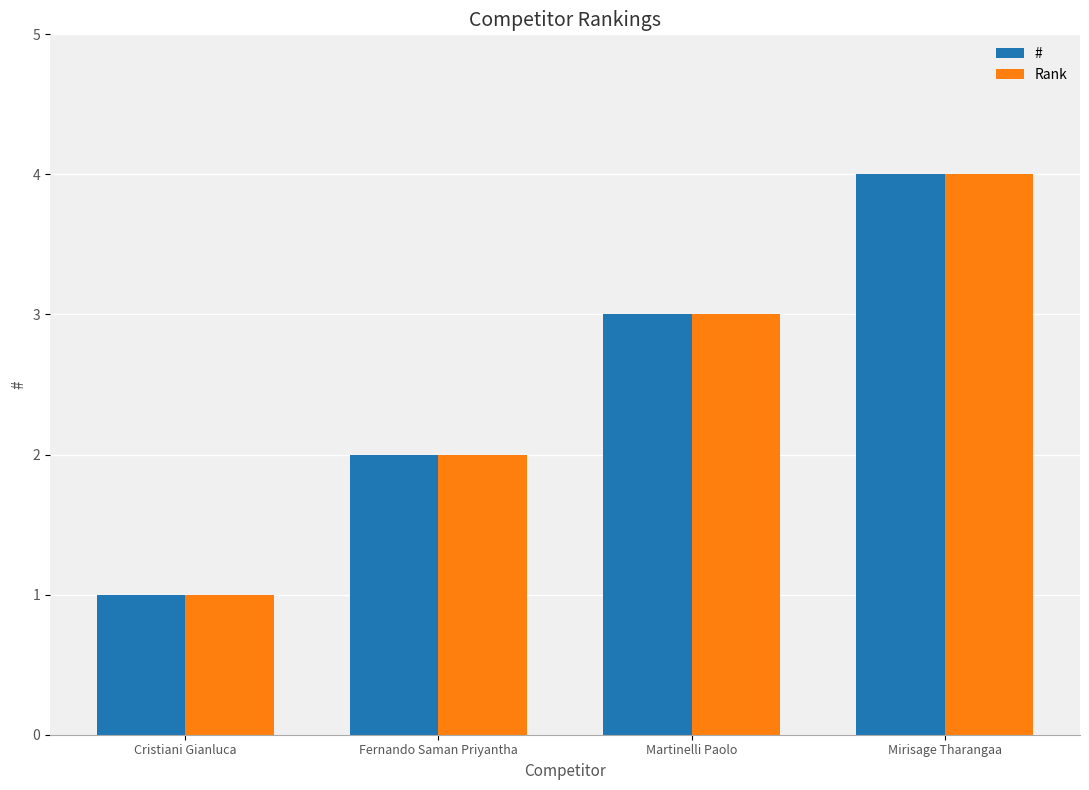

What is the total value across all series at Fernando Saman Priyantha?

4